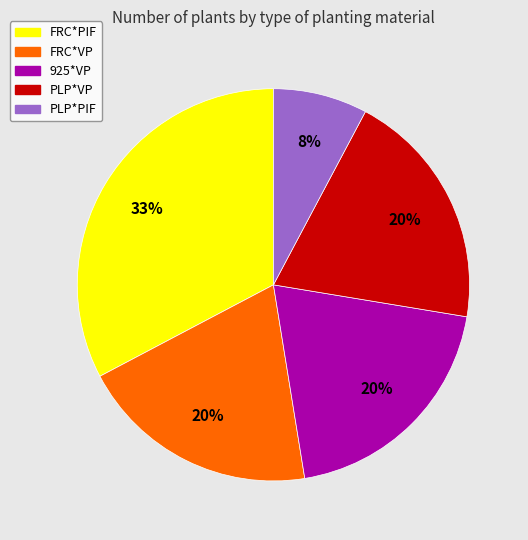

Which slice is the smallest?

PLP*PIF